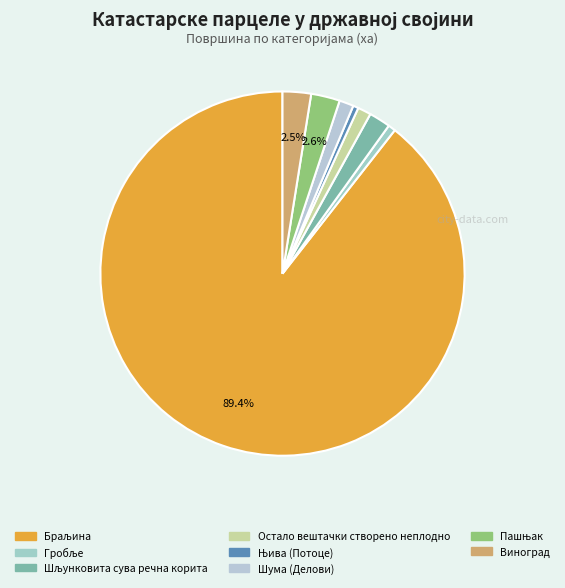

What is the total percentage of Гробље and Виноград?

3.2%